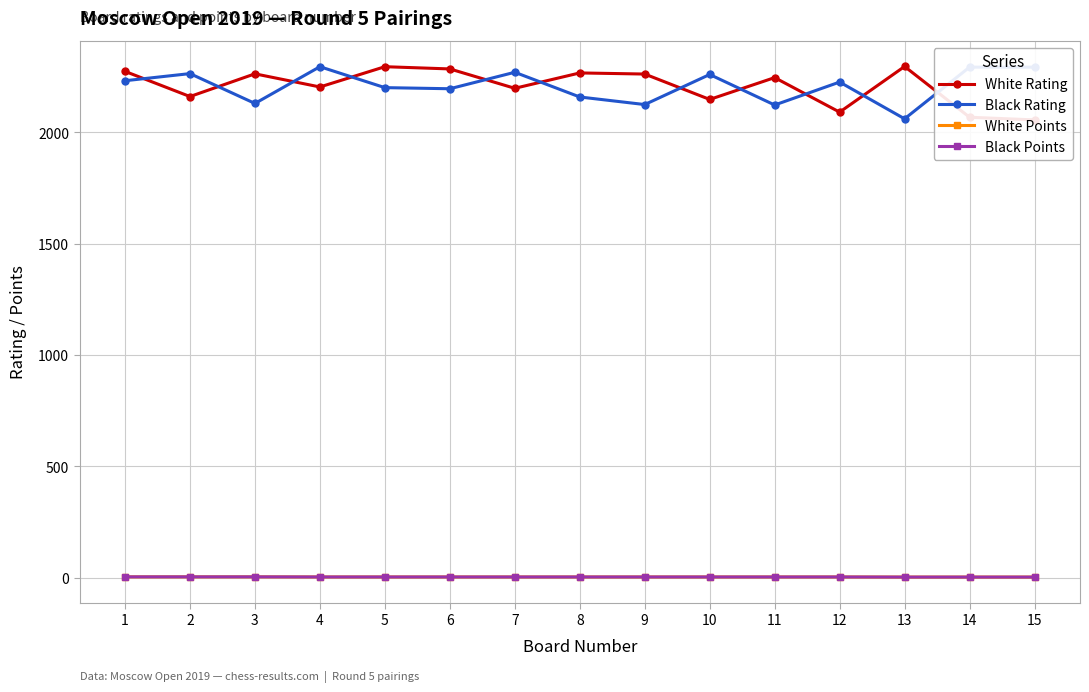

What is the sum of all White Rating values?

33114.0